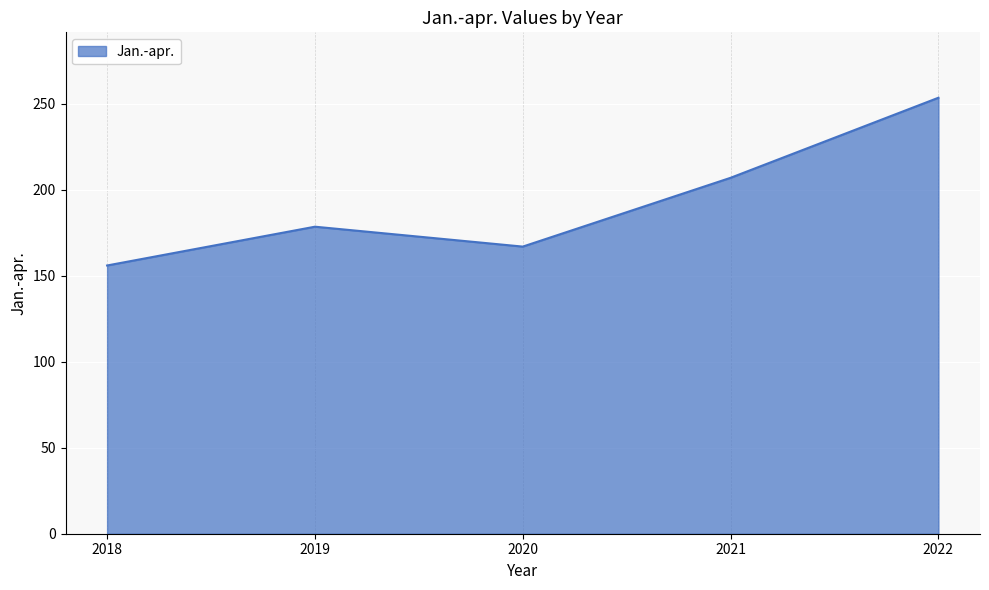

Reading right to left, extract all data points from this chart.

2022=253.6	2021=207.0	2020=167.0	2019=178.6	2018=156.0